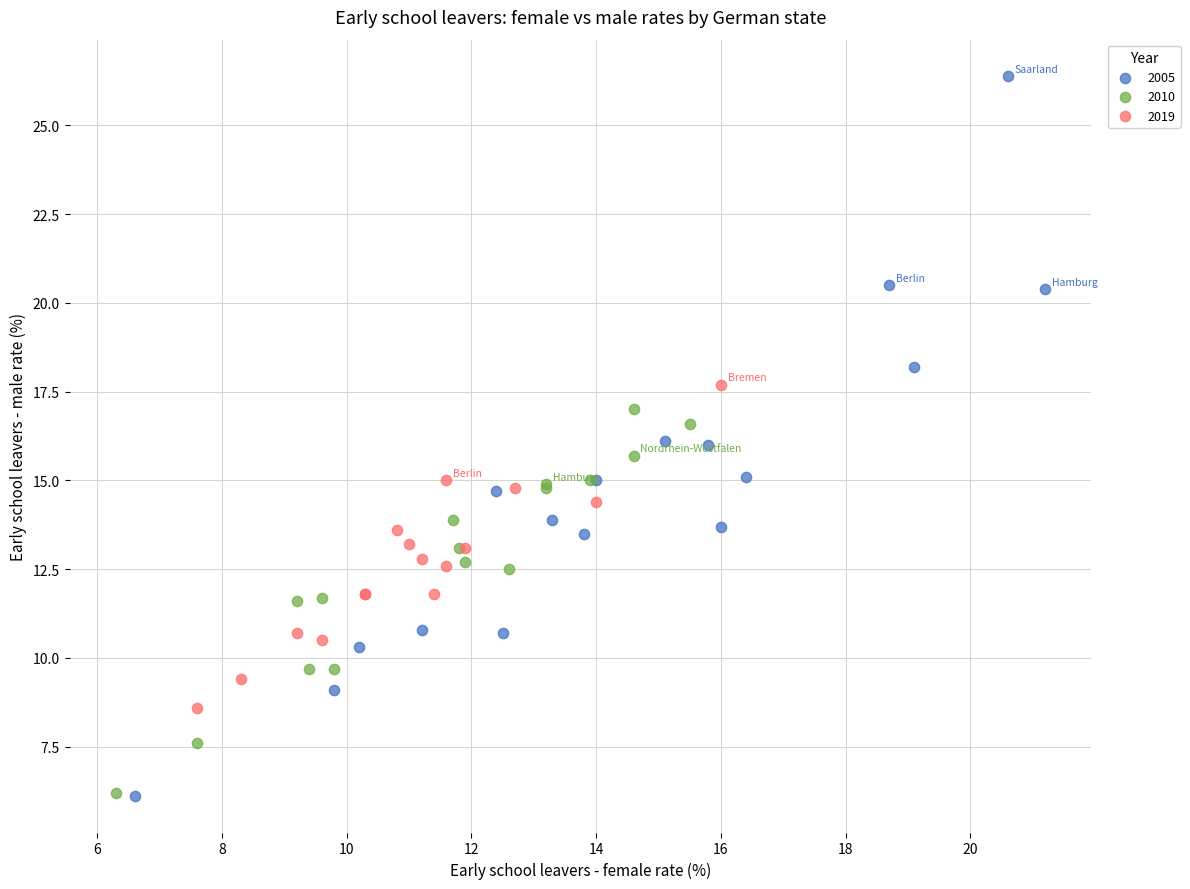

Which series has the largest Y range (max minus min)?

2005